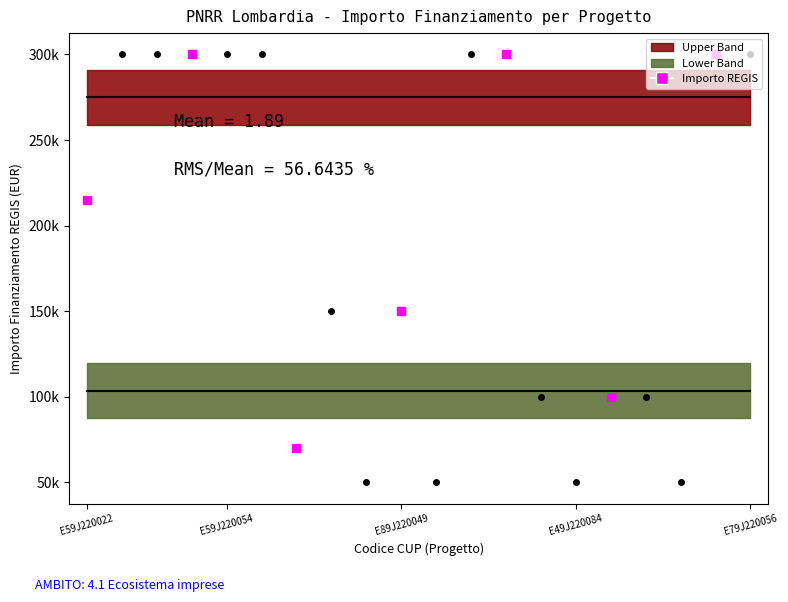

Is the value of Upper Mean at 14 greater than the value of Lower Mean at 11?

Yes